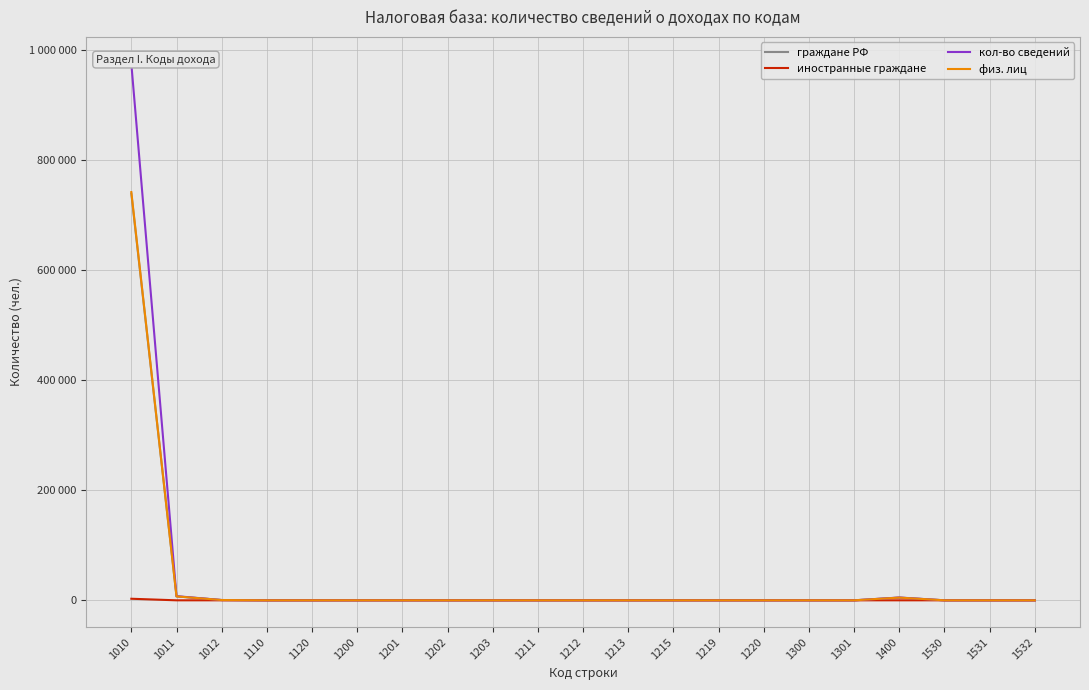

Is it true that кол-во сведений equals 27 at 1300?

True